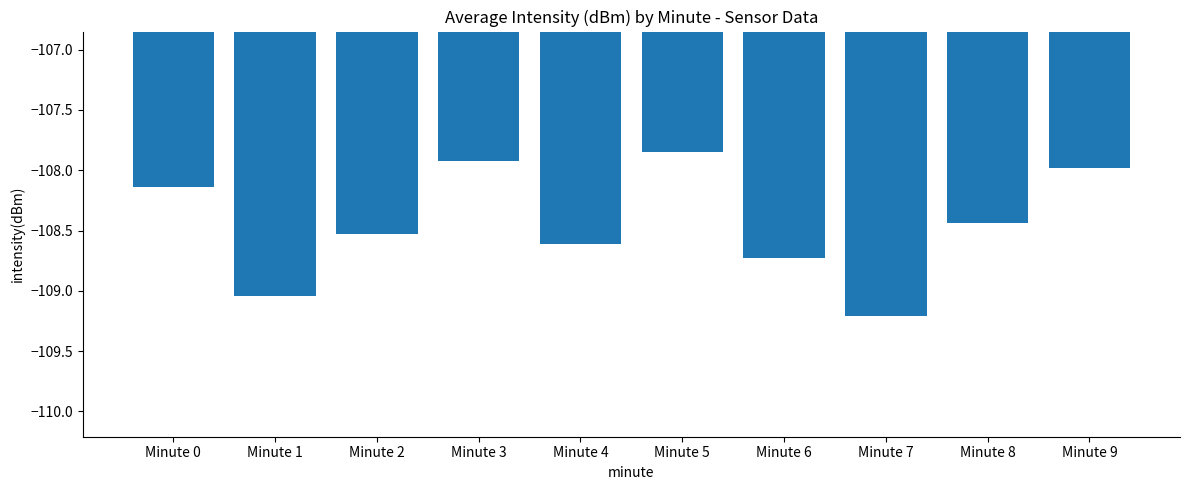

The value at Minute 9 is -70.3. True or false?

False